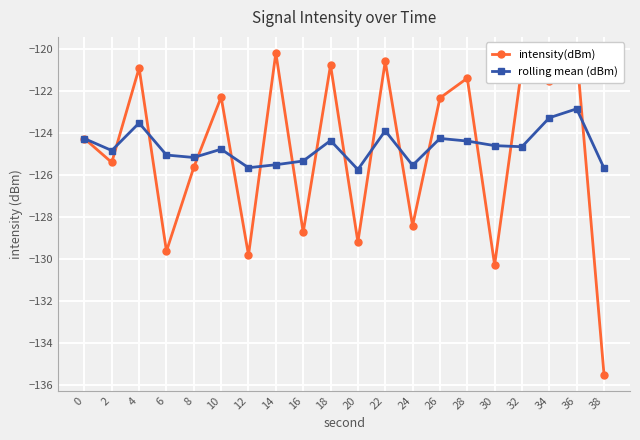

What is the highest value of the rolling mean (dBm) series?

-122.8